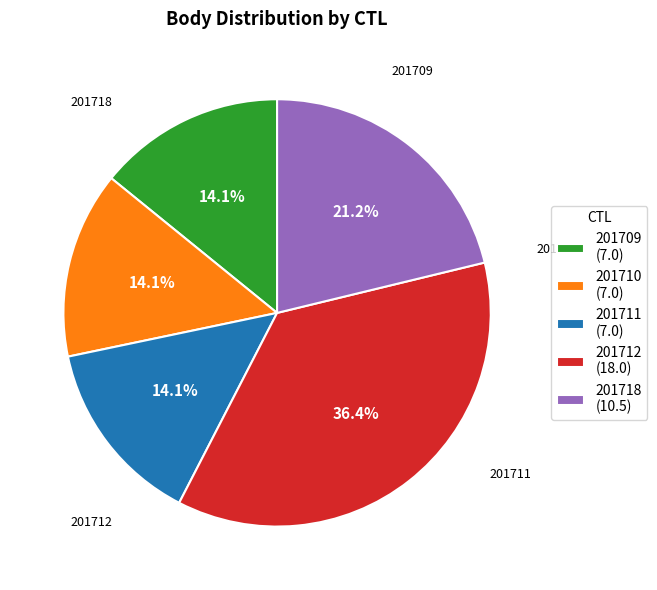

Is it true that 201709 is 14% of the pie?

True